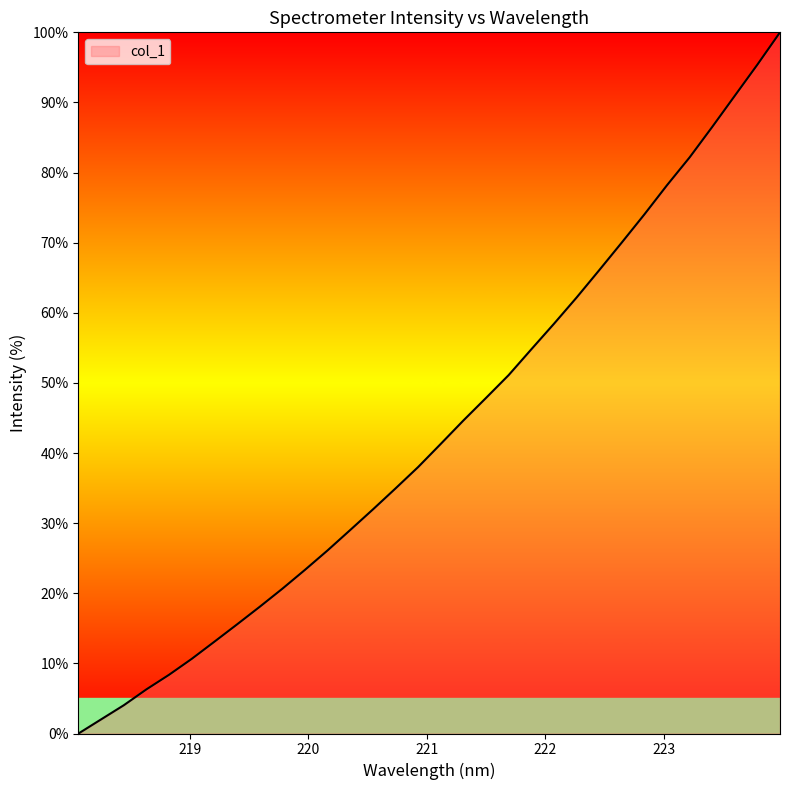

What is the difference between the maximum and minimum values?

100.0